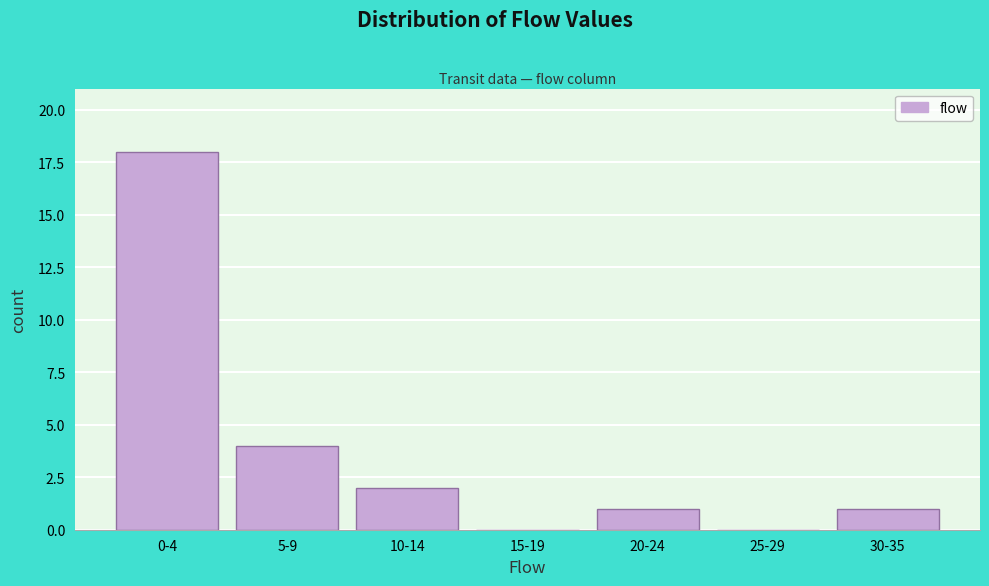

Reading right to left, transcribe all the data shown in this chart.

30-35=1	25-29=0	20-24=1	15-19=0	10-14=2	5-9=4	0-4=18